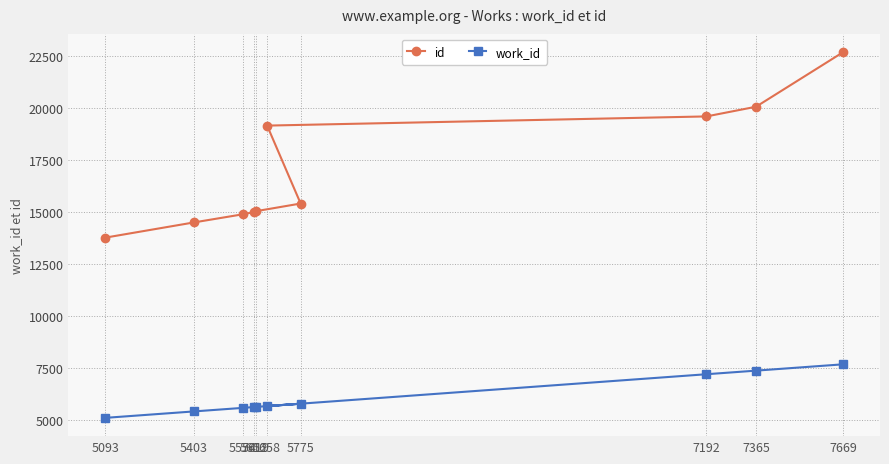

Reading left to right, transcribe all the data shown in this chart.

id: 5093=13764	5403=14497	5574=14889	5612=14995	5619=15036	5775=15405	5658=19154	7192=19596	7365=20062	7669=22687
work_id: 5093=5093	5403=5403	5574=5574	5612=5612	5619=5619	5775=5775	5658=5658	7192=7192	7365=7365	7669=7669